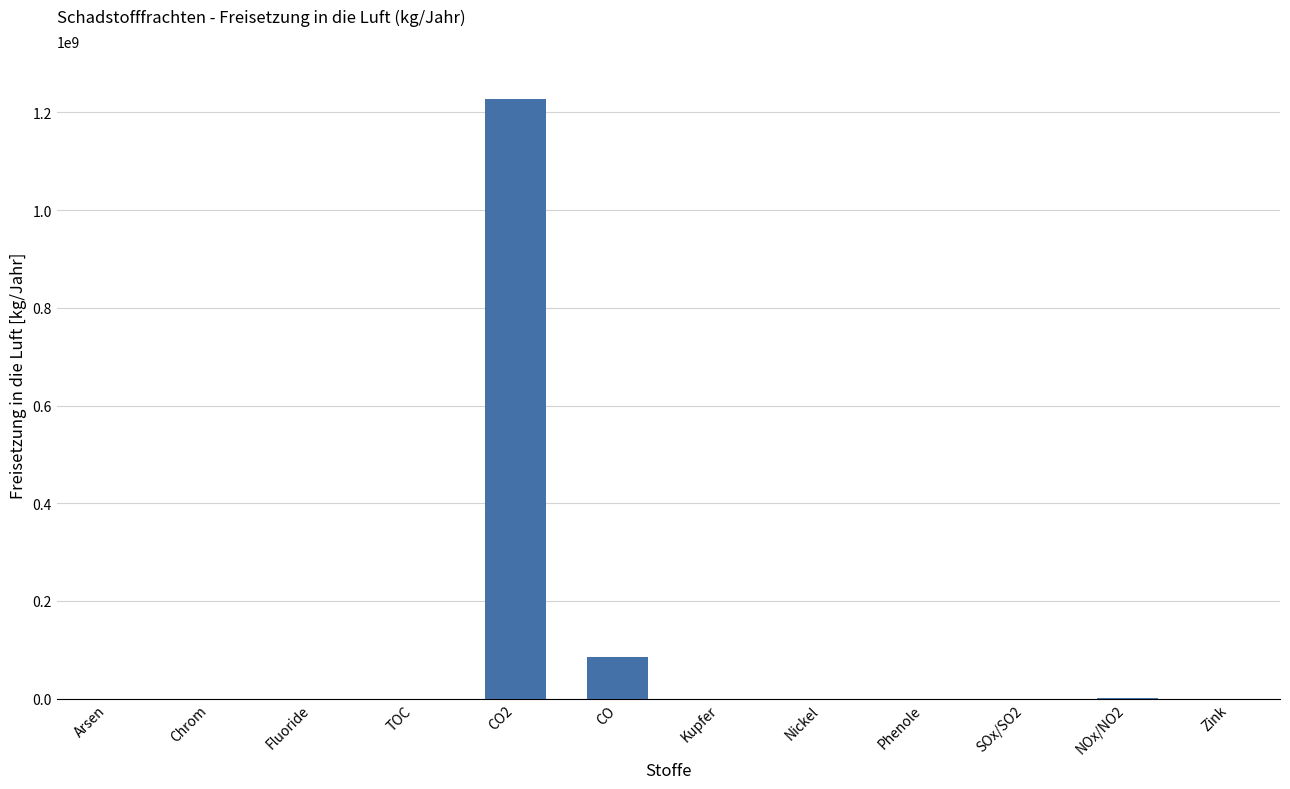

True or false: the data shows 0 at TOC.

True